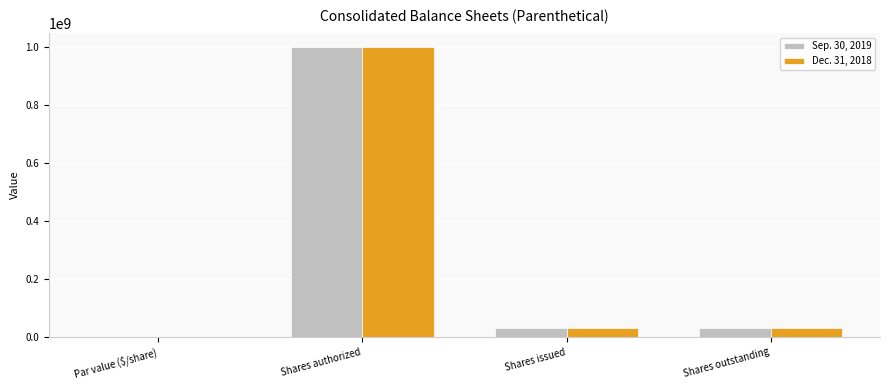

What is the sum of the Sep. 30, 2019 values at Shares authorized and Shares outstanding?

1030500000.0